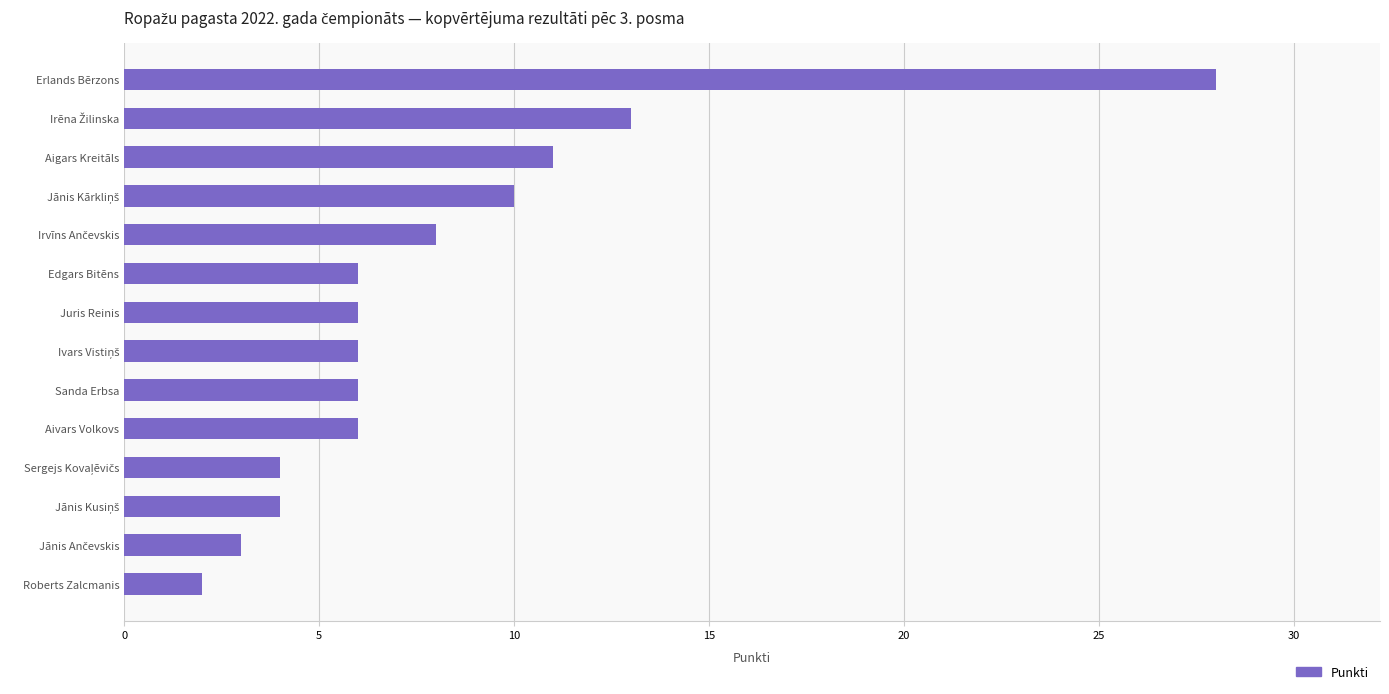

True or false: the data shows 10 at Aivars Volkovs.

False